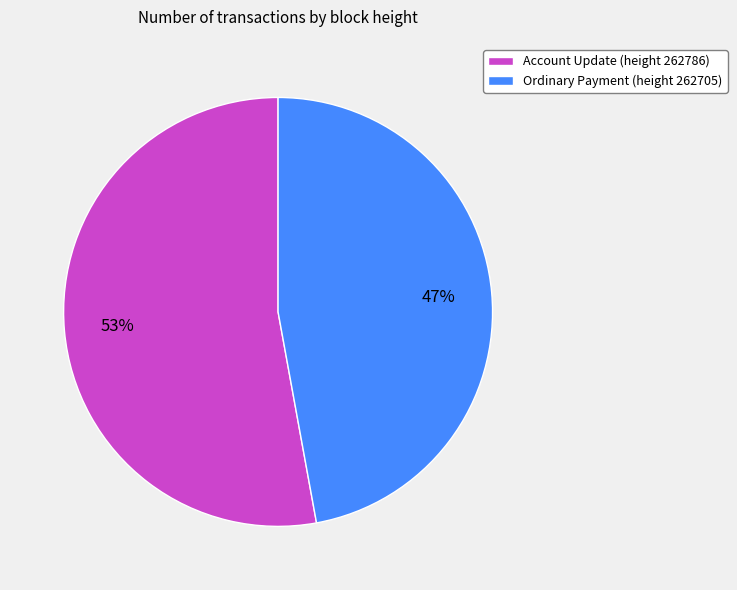

To the nearest percent, what is the difference between the largest and smallest slice percentages?

6%